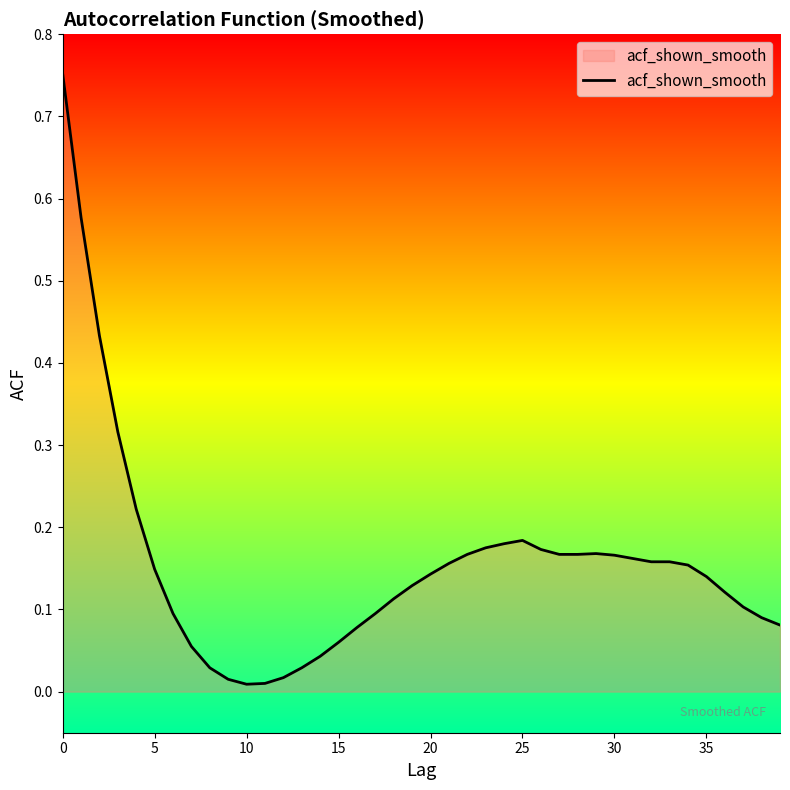

True or false: the data has more than 0 interior local peaks.

True